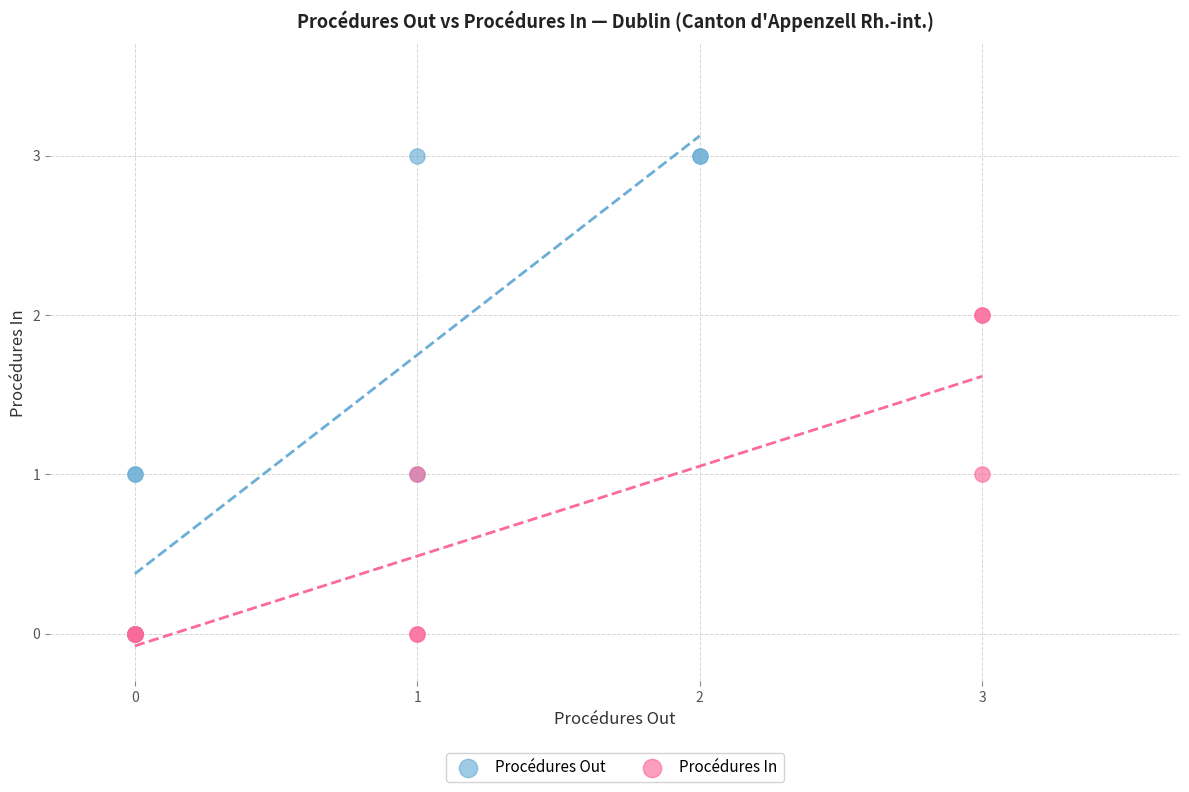

Which series reaches the maximum Y coordinate?

Procédures Out